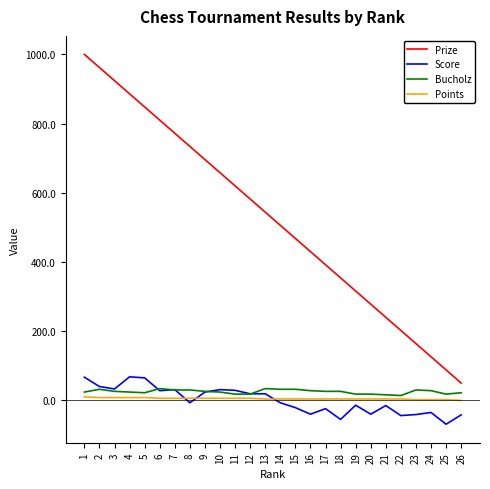

The Points series shows 4 at 20. True or false?

True